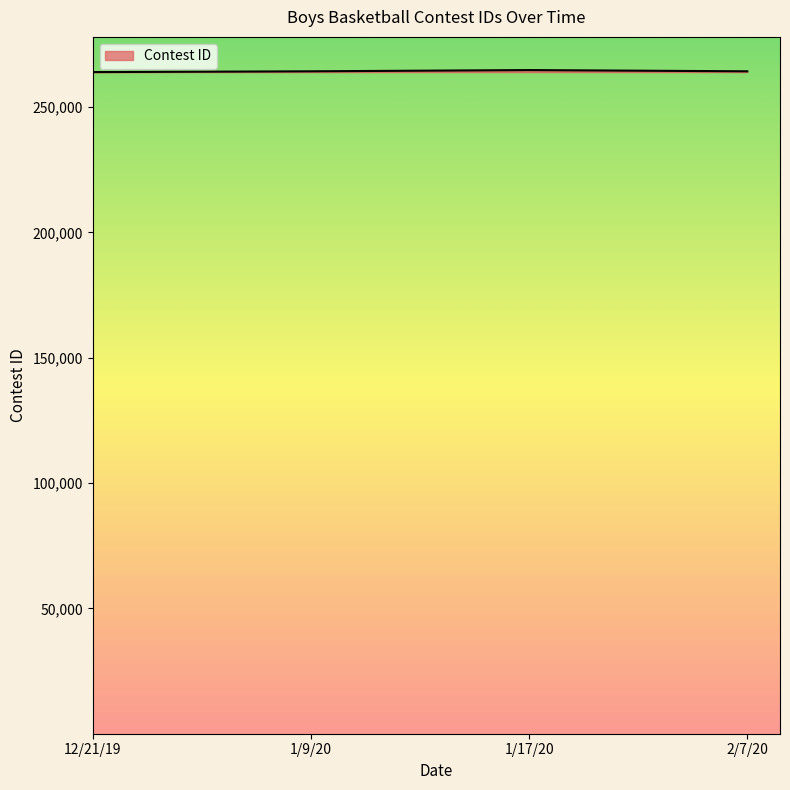

True or false: there are more than 2 points higher than both neighbors.

False